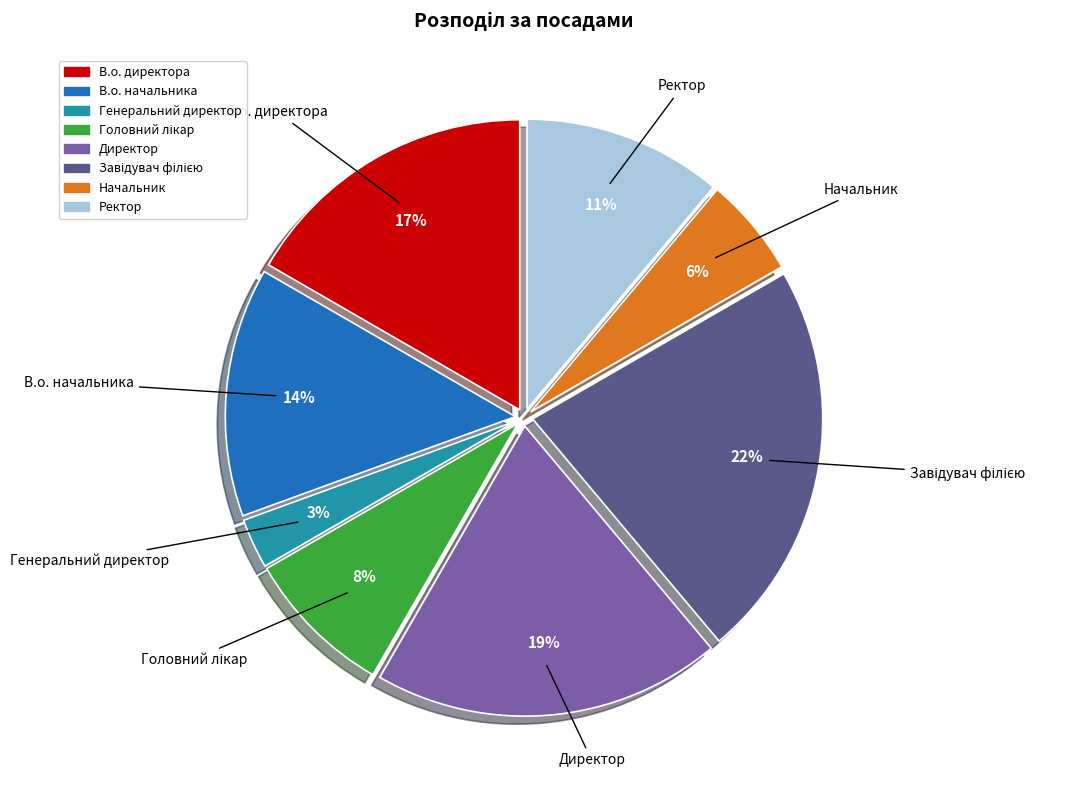

Is it true that В.о. начальника is 4% of the pie?

False